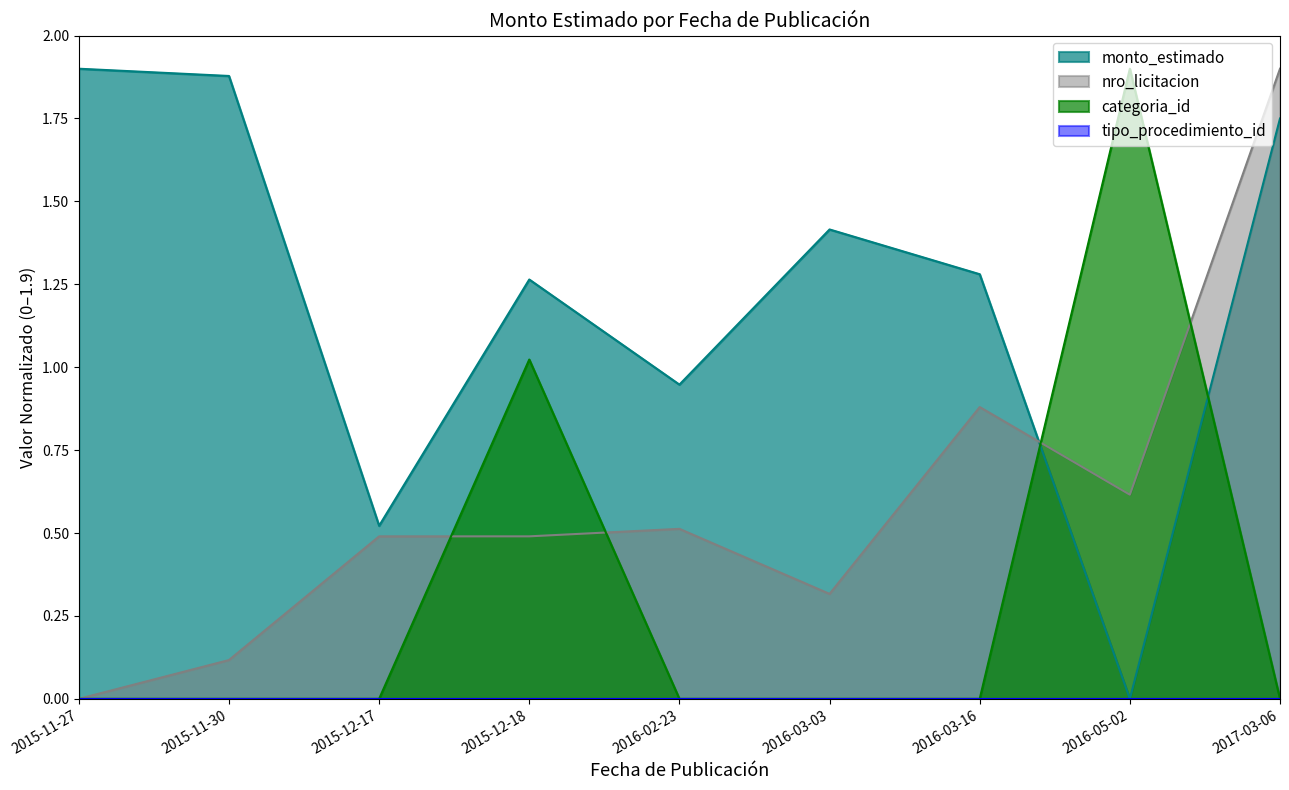

Read the categoria_id value at 2016-05-02.

1.9